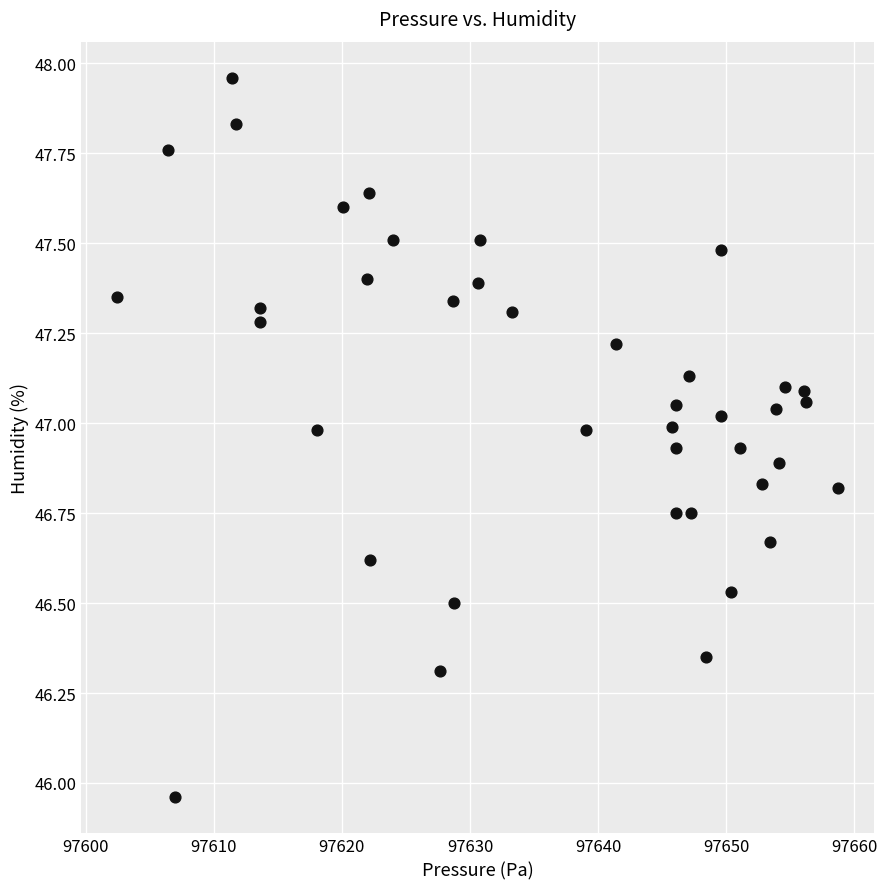

What is the range of Y values (max minus min)?

2.0